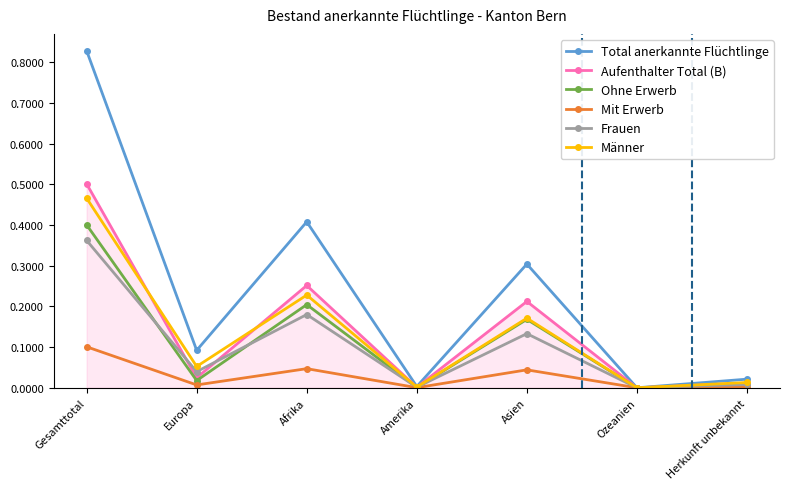

What is the label of the 2nd point from the left?

Europa